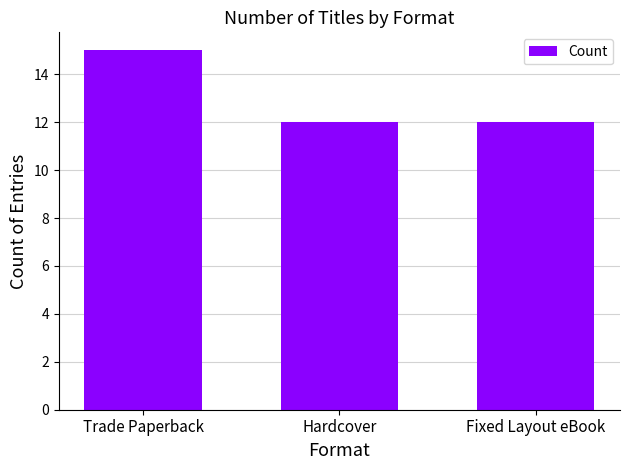

What is the label of the 3rd bar from the left?

Fixed Layout eBook